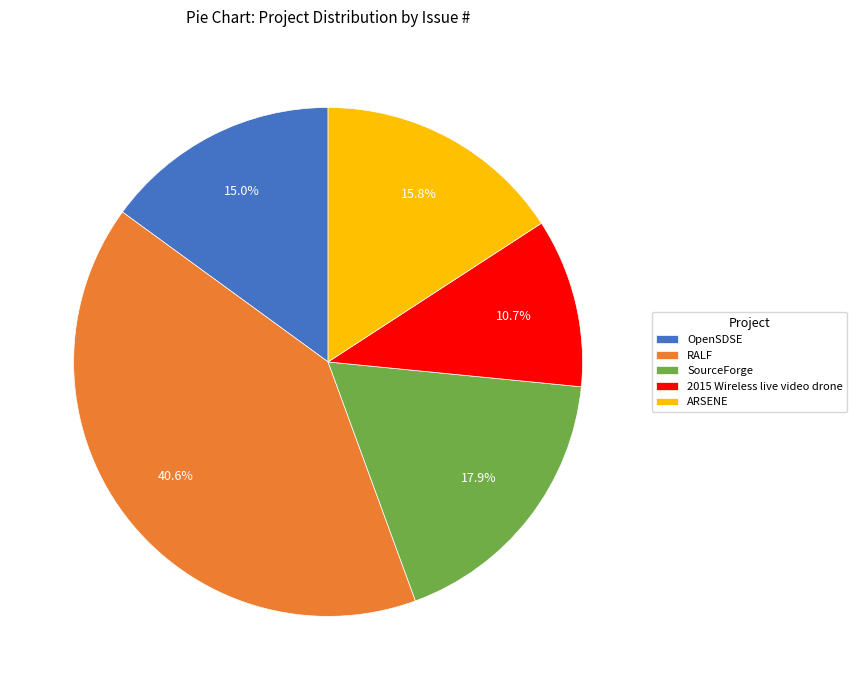

How many segments does this pie chart have?

5